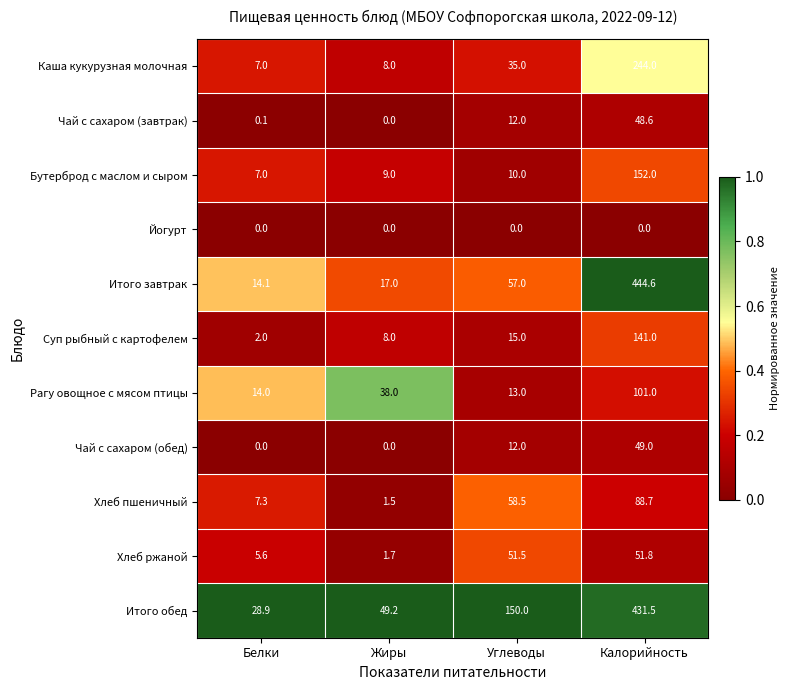

What is the spread (max minus min) of values at Жиры?

49.2